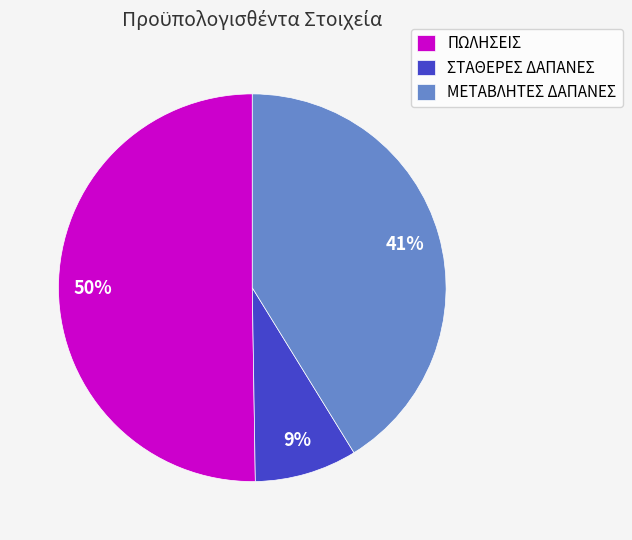

Does ΣΤΑΘΕΡΕΣ ΔΑΠΑΝΕΣ account for over 50% of the chart?

No